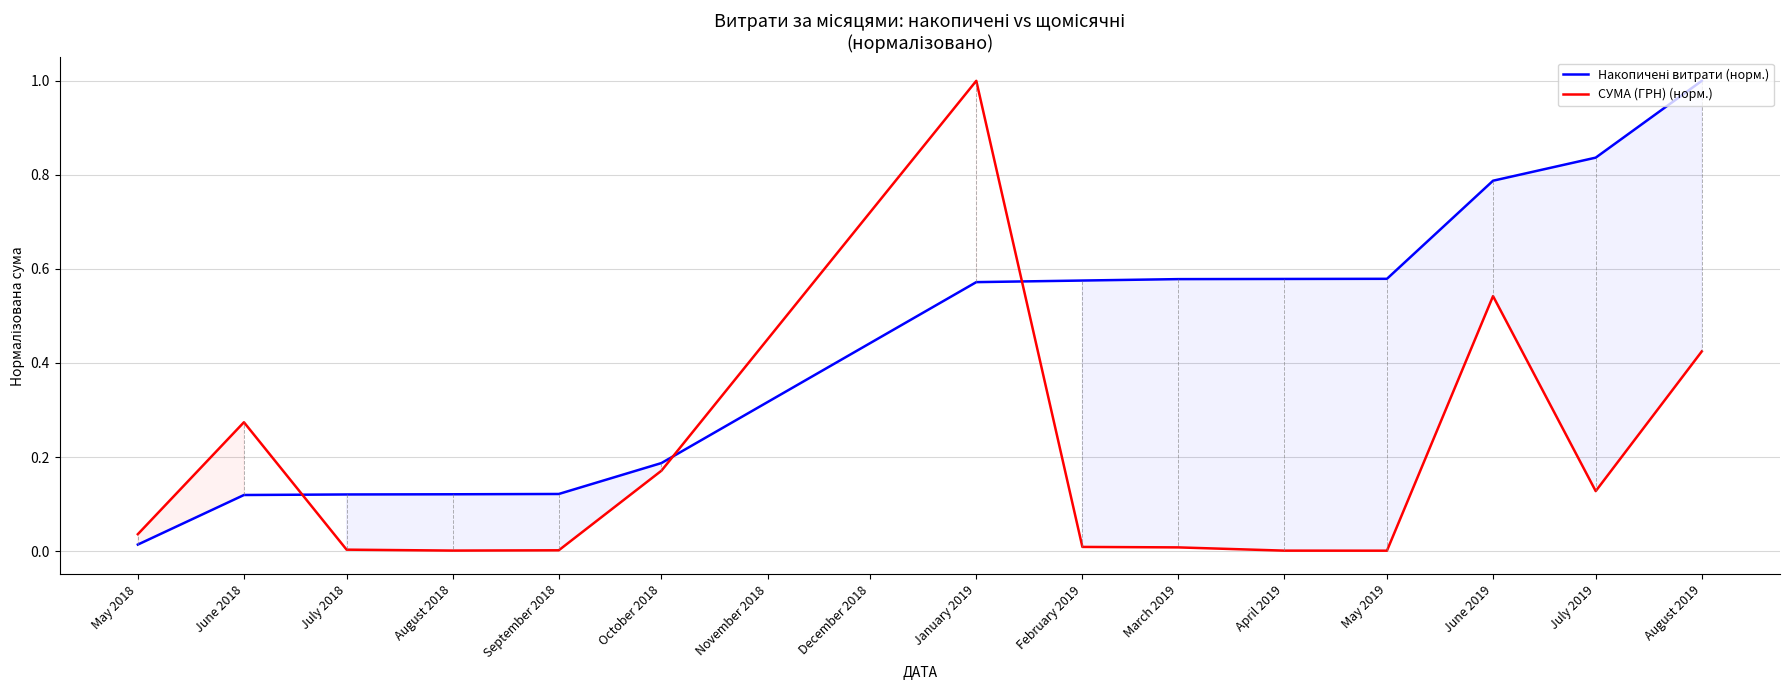

Is it true that СУМА (ГРН) (норм.) equals 0.0 at February 2019?

True